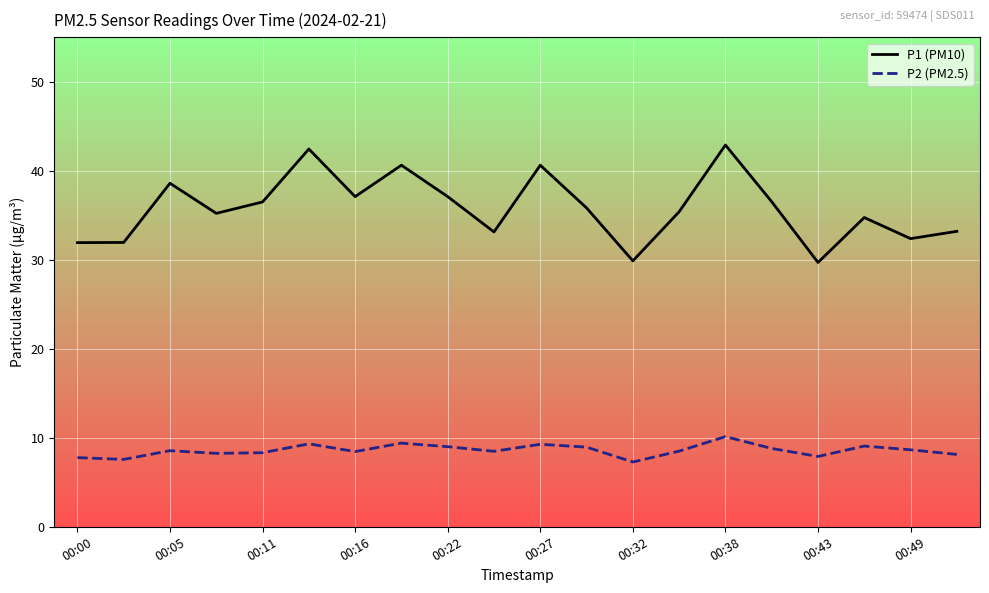

What is the highest value of the P2 (PM2.5) series?

10.1